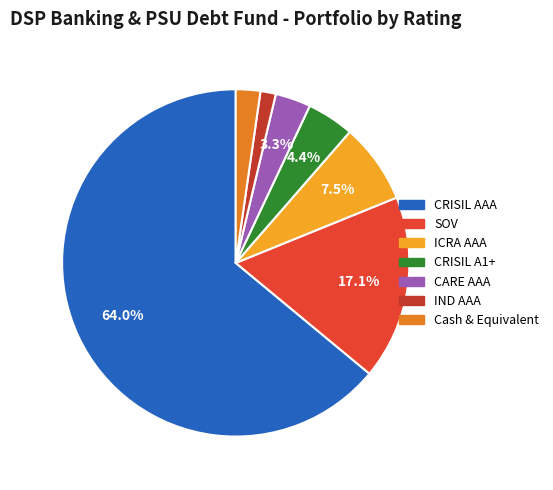

Which category has the smallest portion of the pie?

IND AAA